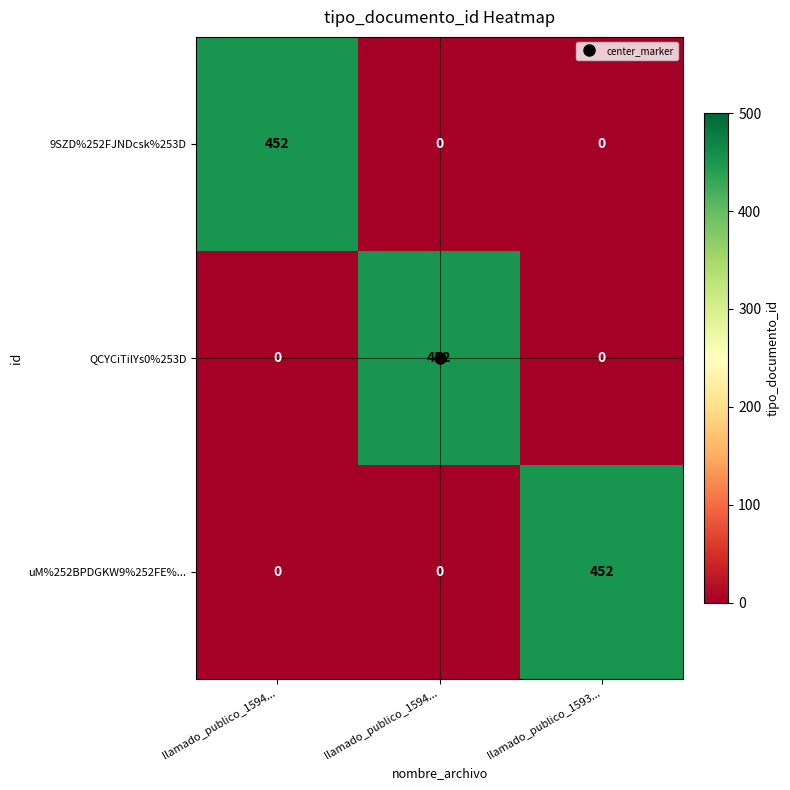

Between llamado_publico_1594... and llamado_publico_1594..., which is larger?

llamado_publico_1594...